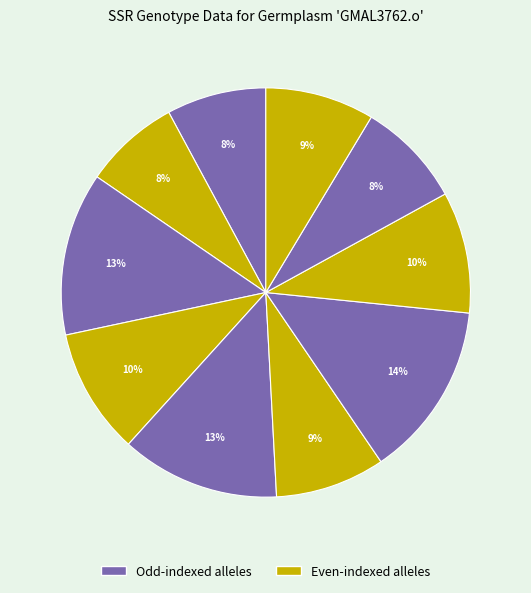

How many slices are in this pie chart?

10